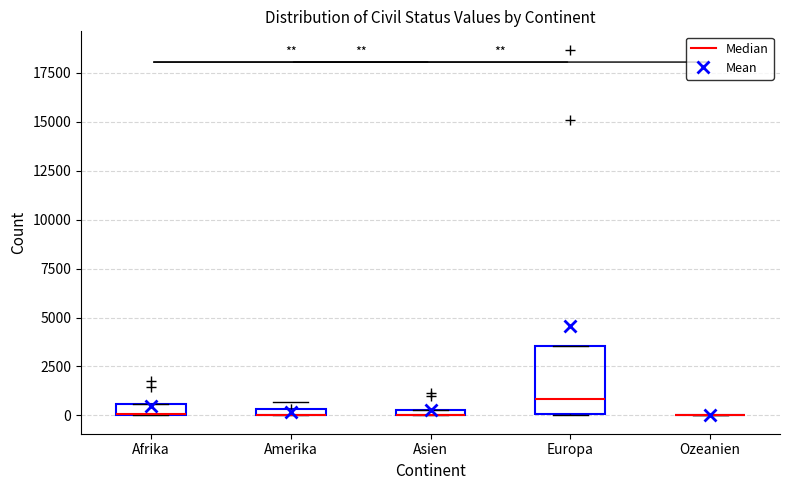

Which box is the tallest, from its lower edge to its upper edge?

Europa